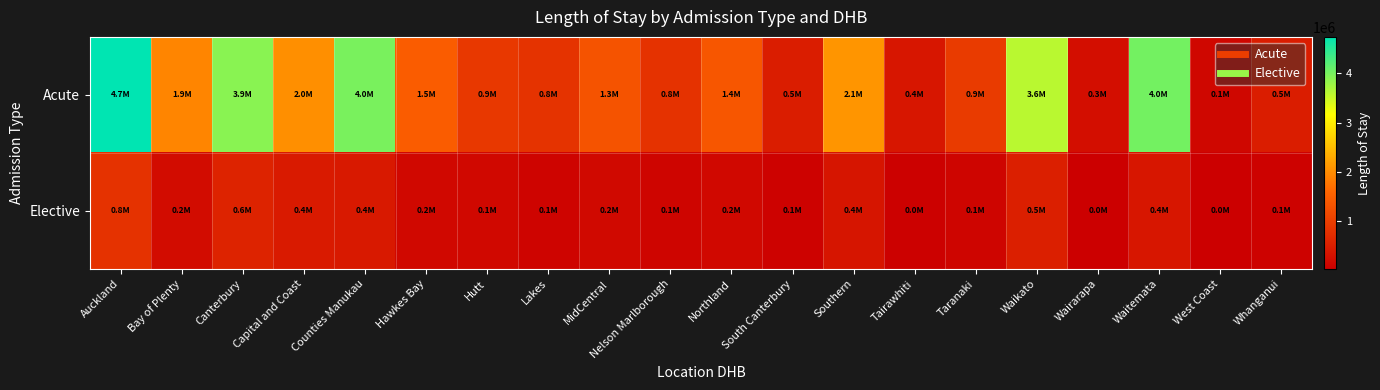

Reading right to left, transcribe all the data shown in this chart.

Acute: Whanganui=472191.5	West Coast=137519.0	Waitemata=4026039.5	Wairarapa=256218.0	Waikato=3594372.0	Taranaki=945603.5	Tairawhiti=370543.5	Southern=2078176.0	South Canterbury=475821.5	Northland=1360993.5	Nelson Marlborough=799968.5	MidCentral=1319091.0	Lakes=817924.5	Hutt=889077.0	Hawkes Bay=1453208.0	Counties Manukau=3989660.0	Capital and Coast=2022367.0	Canterbury=3886899.5	Bay of Plenty=1912500.5	Auckland=4742601.0
Elective: Whanganui=64616.0	West Coast=19208.5	Waitemata=360971.5	Wairarapa=28053.0	Waikato=508717.5	Taranaki=102979.0	Tairawhiti=46040.0	Southern=354381.5	South Canterbury=56707.5	Northland=163396.0	Nelson Marlborough=119050.5	MidCentral=174914.5	Lakes=86459.5	Hutt=149894.0	Hawkes Bay=158506.5	Counties Manukau=410378.5	Capital and Coast=426939.0	Canterbury=578595.5	Bay of Plenty=214769.5	Auckland=800887.0